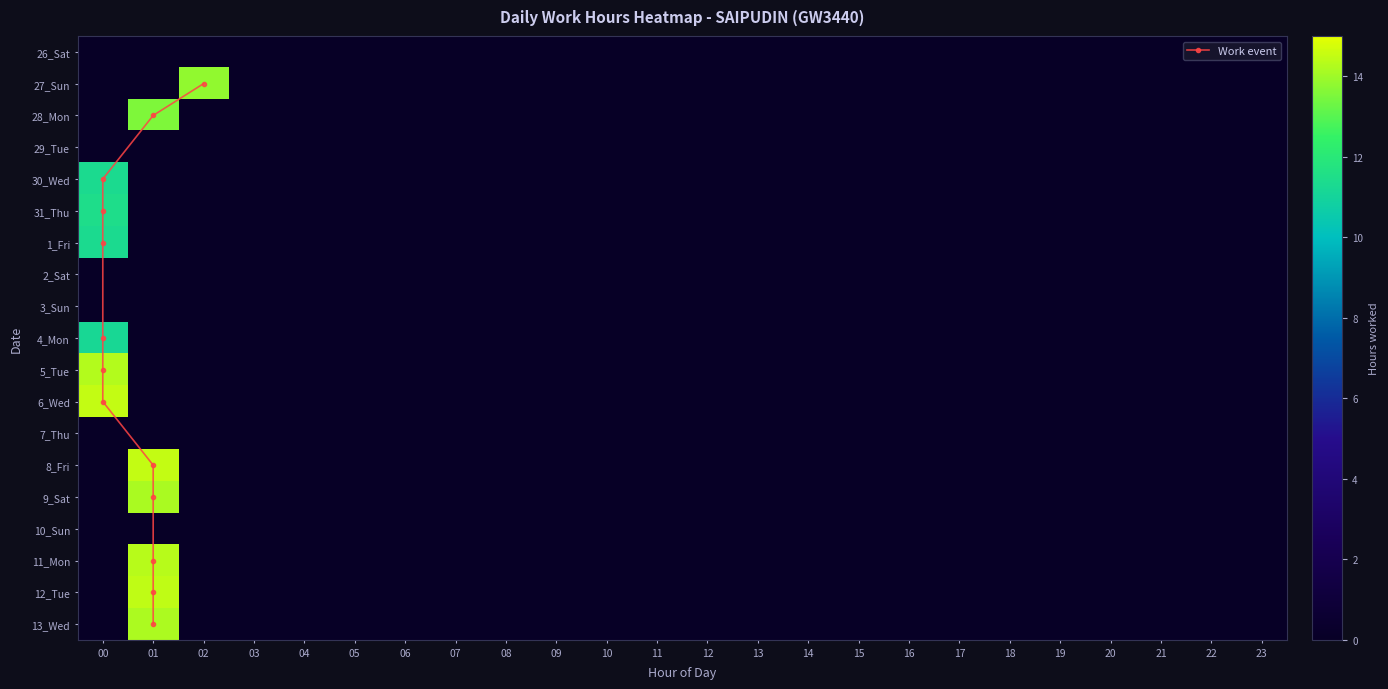

Which series has the widest spread of values?

31_Thu